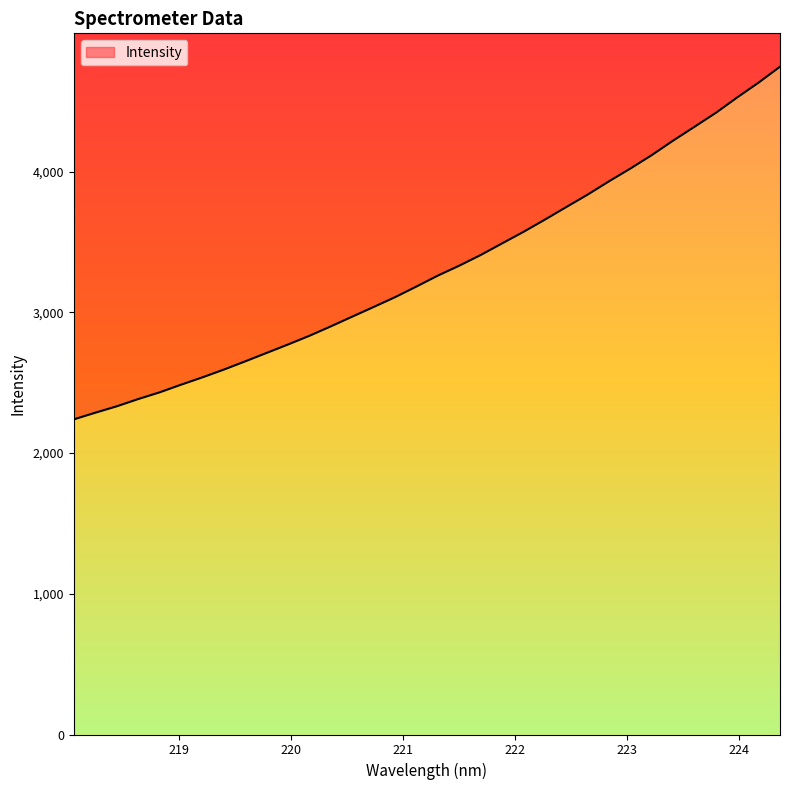

What value does the data have at 219.2067?

2538.2